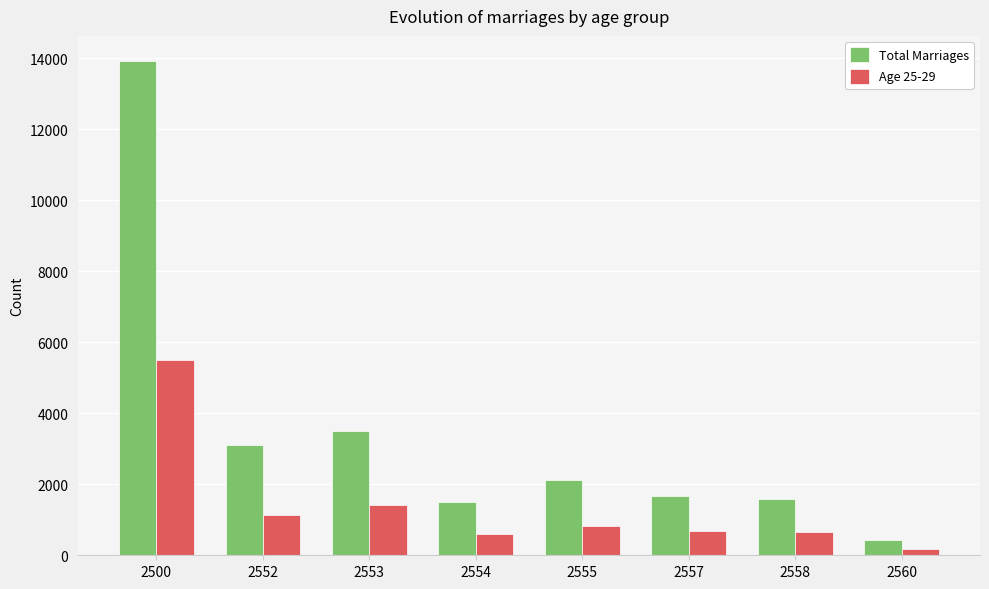

The value of Total Marriages at 2552 is 4801. True or false?

False